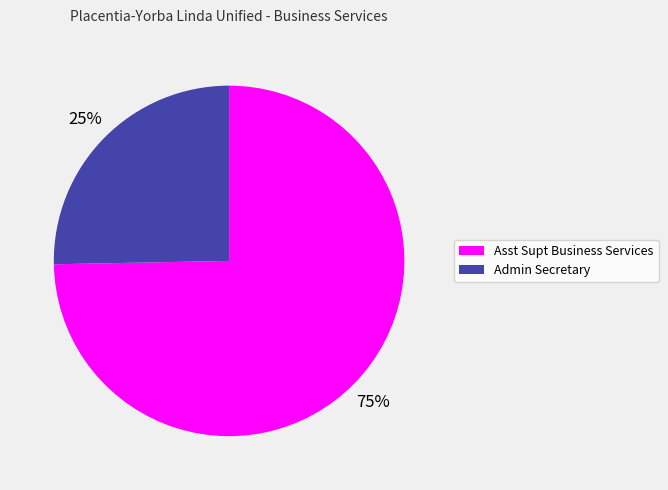

How many slices are in this pie chart?

2